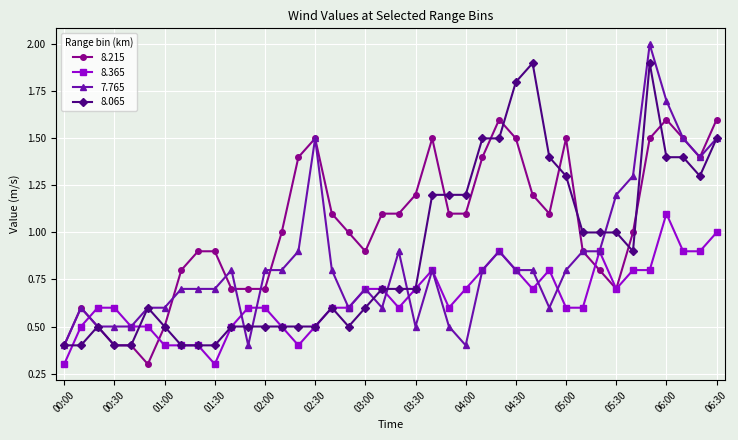

What are all the series names shown in the legend?

8.215, 8.365, 7.765, 8.065